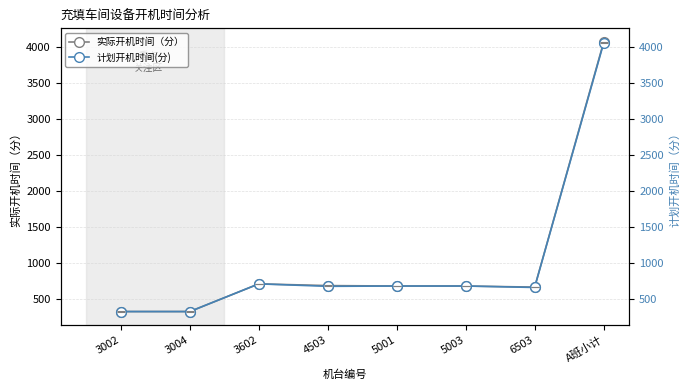

The value of 实际开机时间（分） at 3004 is 325. True or false?

True